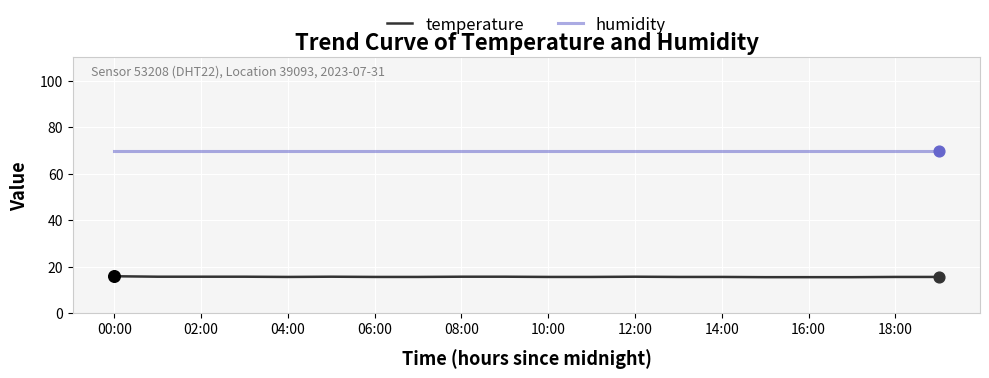

Which series has the widest spread of values?

temperature